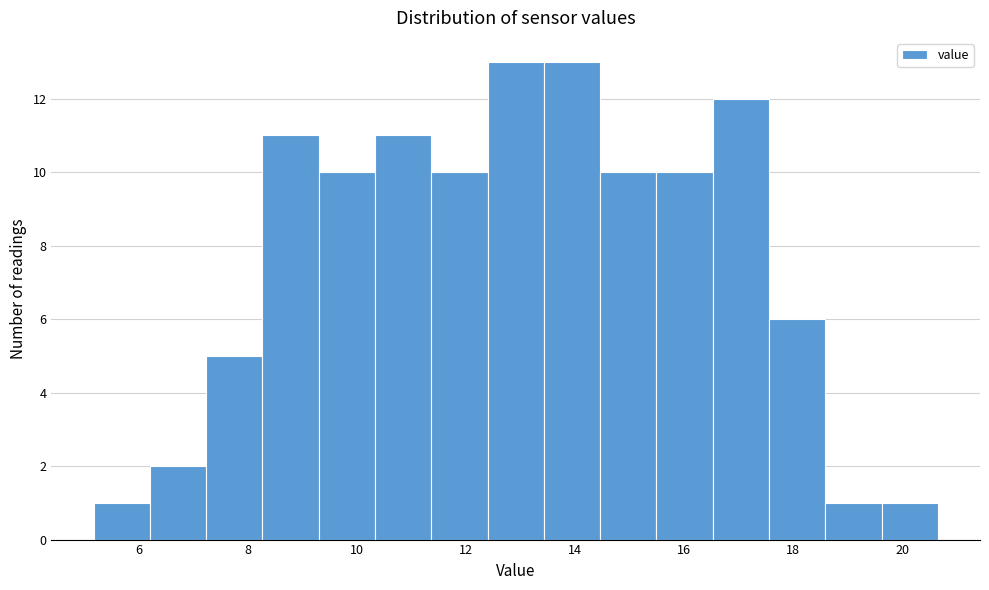

Reading left to right, list every bar in this chart as the range it spans on the x-axis followed by its height. Neither the bar edges nor the heights are printed on the chart, so give them approximately, as read against the axes.

5.2 to 6.2: 1
6.2 to 7.2: 2
7.2 to 8.2: 5
8.2 to 9.4: 11
9.4 to 10.4: 10
10.4 to 11.4: 11
11.4 to 12.4: 10
12.4 to 13.4: 13
13.4 to 14.4: 13
14.4 to 15.4: 10
15.4 to 16.6: 10
16.6 to 17.6: 12
17.6 to 18.6: 6
18.6 to 19.6: 1
19.6 to 20.6: 1